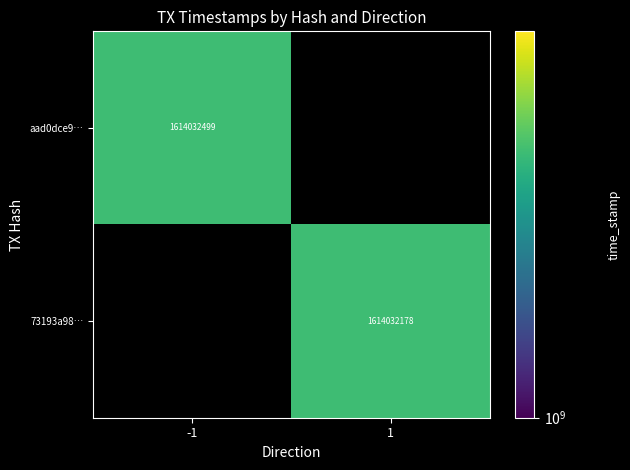

Which series has the largest total across all categories?

aad0dce9354666cd131bc05e93af92c94dc90a1